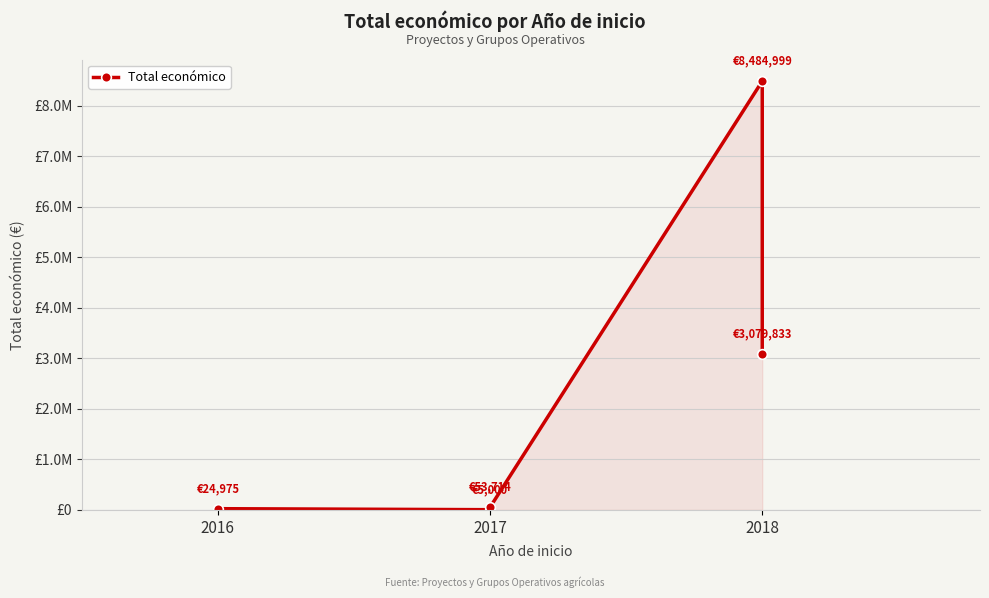

Where is the data nearest to the value 4244999?

2018